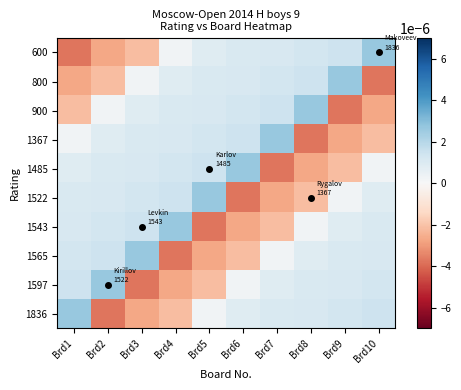

Rank the series at Brd8 from highest to lowest value.

900, 800, 600, 1836, 1597, 1565, 1543, 1522, 1485, 1367